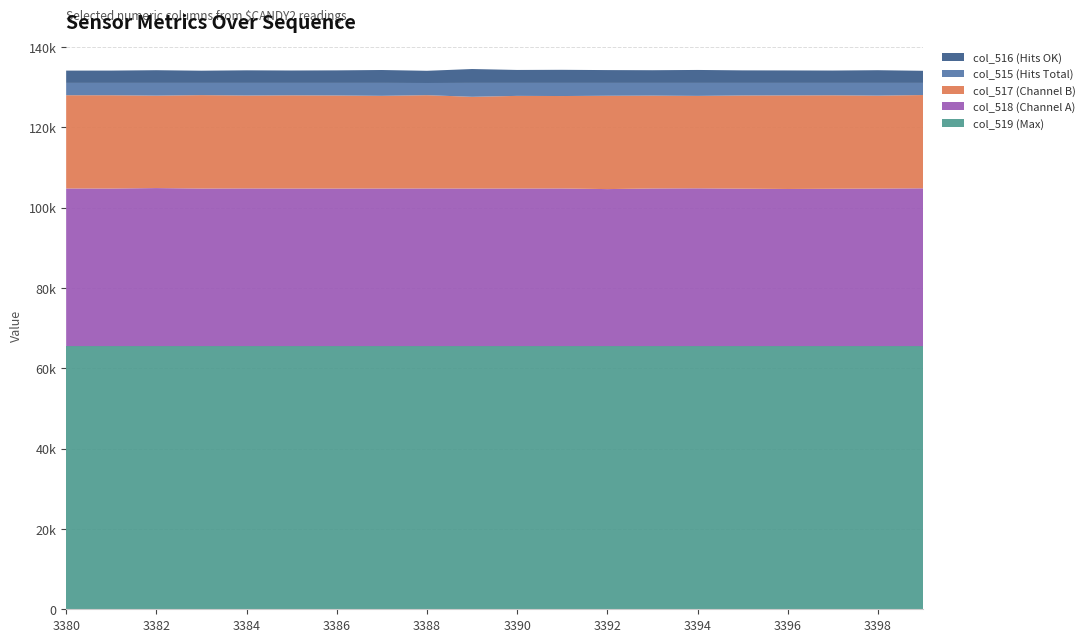

Reading left to right, what are all the values shown in this chart?

col_518 (Channel A): 39257	39239	39348	39239	39261	39243	39234	39244	39257	39238	39247	39257	39094	39254	39290	39205	39126	39180	39234	39291
col_517 (Channel B): 23213	23225	23023	23254	23137	23200	23173	23077	23224	22840	23059	23012	23246	23117	23016	23204	23302	23273	23136	23227
col_515 (Hits Total): 3065	3071	3164	3042	3137	3092	3128	3214	3036	3457	3229	3266	3195	3164	3229	3126	3107	3082	3165	3017
col_516 (Hits OK): 3064	3068	3164	3042	3137	3092	3126	3214	3035	3457	3229	3264	3194	3163	3229	3125	3107	3081	3165	3016
col_519 (Max): 65535	65535	65535	65535	65535	65535	65535	65535	65535	65535	65535	65535	65535	65535	65535	65535	65535	65535	65535	65535